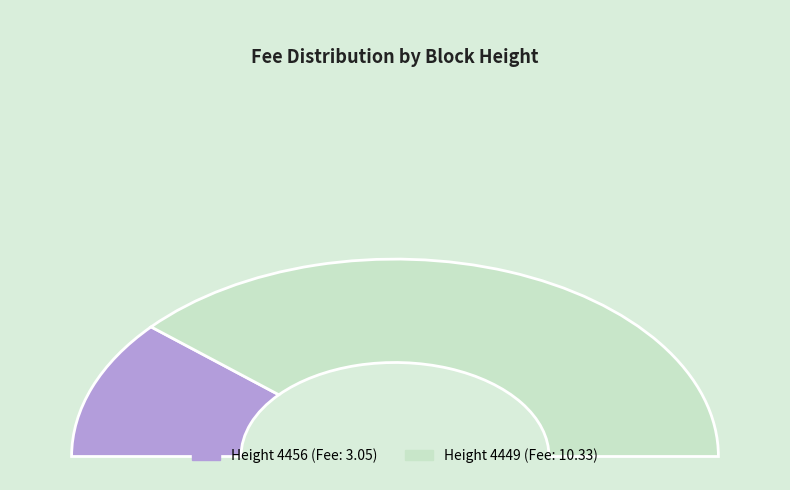

Does 4449 represent more than half of the total?

Yes